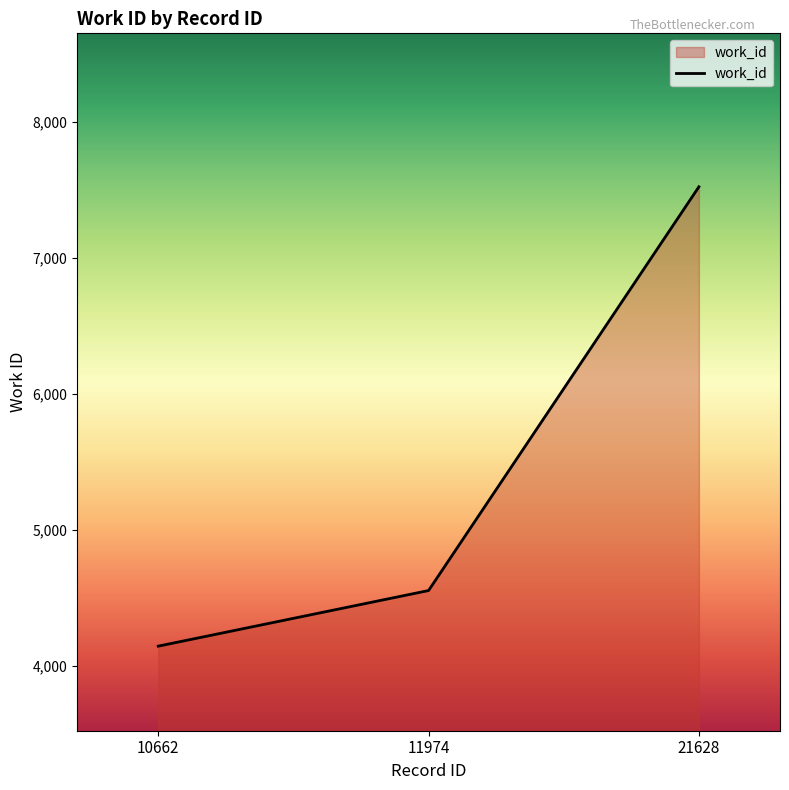

Is it true that the value at 21628 is 7524?

True